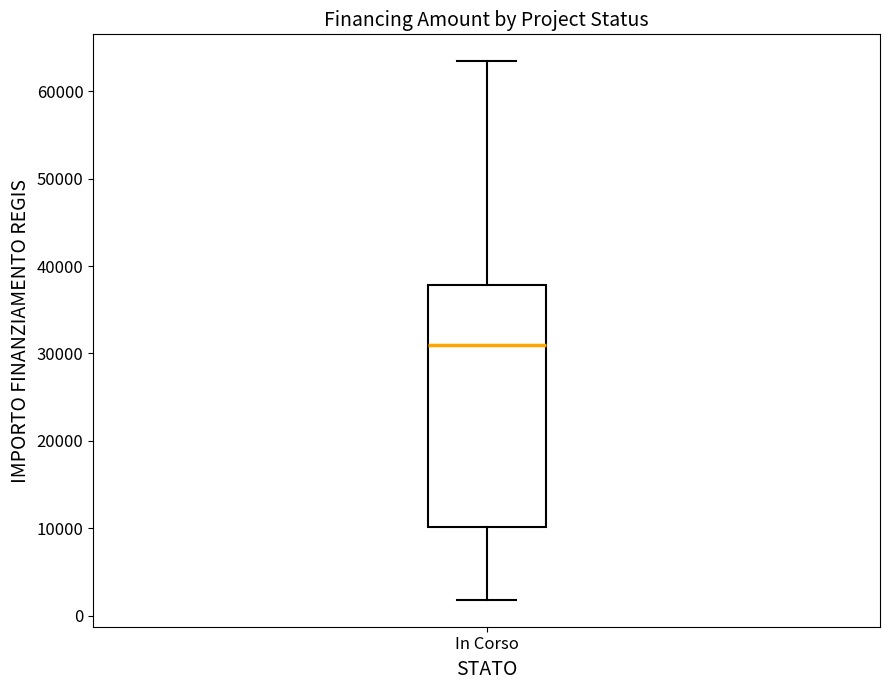

Read this box plot against the y-axis: the position of the median line, the range covered by the box, and the ends of both whiskers. The values are not printed on the chart, so give them approximately, as read against the axis.

median 31000, box 10000 to 38000, whiskers 2000 to 63000